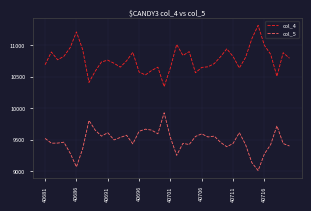

List the series in order of their peak value, lowest first.

col_5, col_4